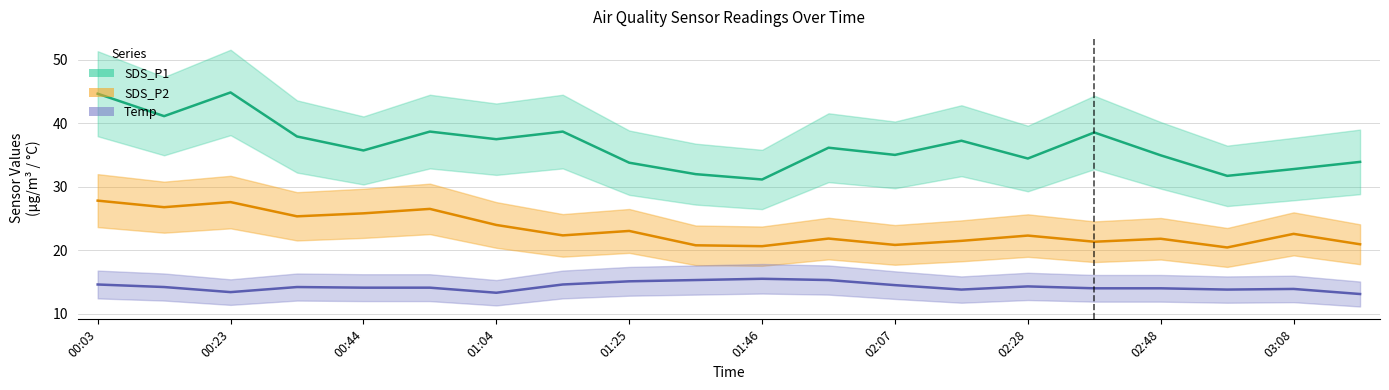

How many lines are shown in the chart?

3